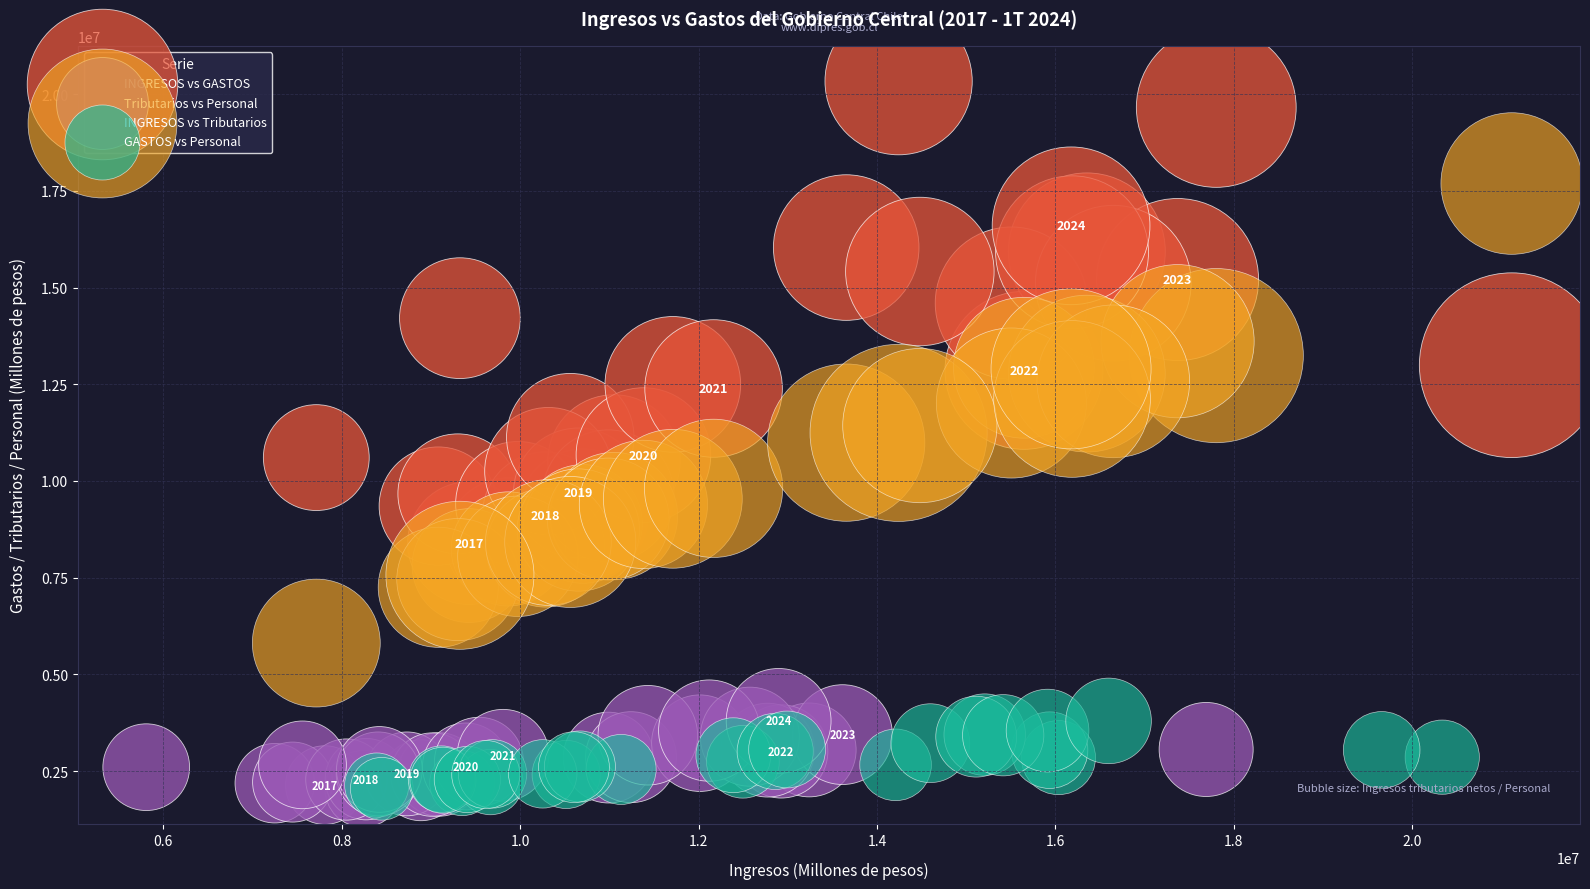

Which series contains the highest Y value?

INGRESOS vs GASTOS